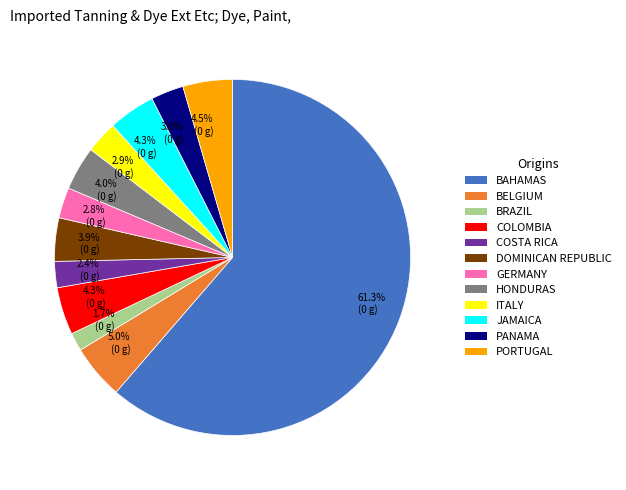

Is there any slice that represents more than half of the pie?

Yes